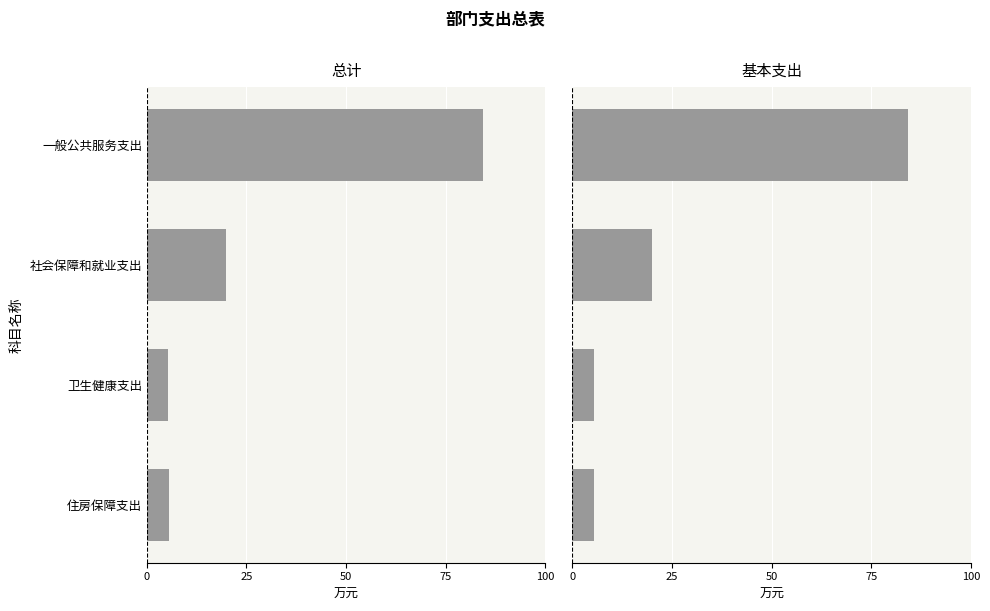

How many series are shown in this chart?

2